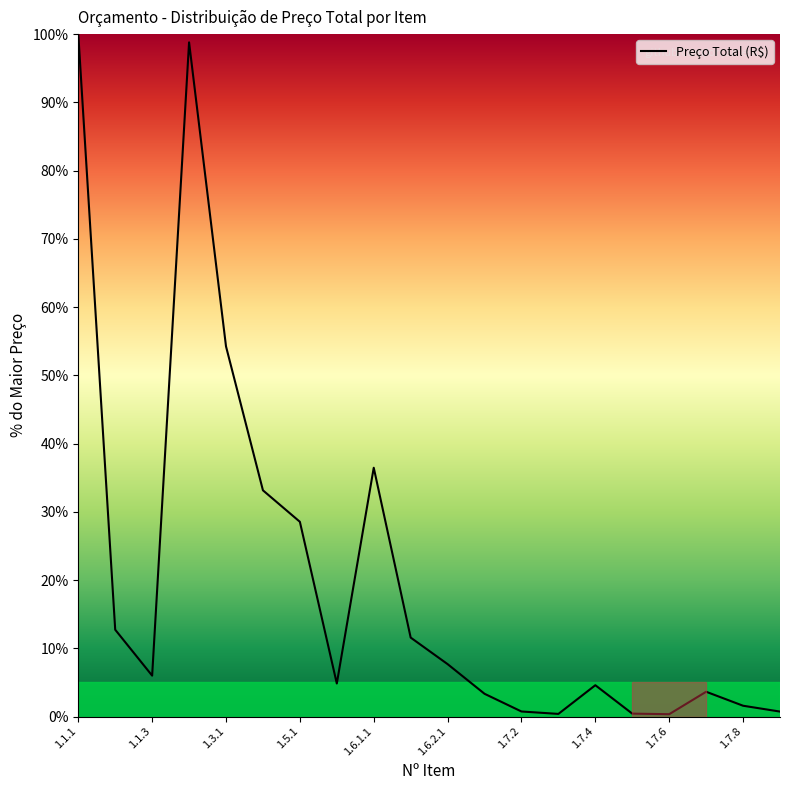

What is the maximum value shown in the chart?

100.0